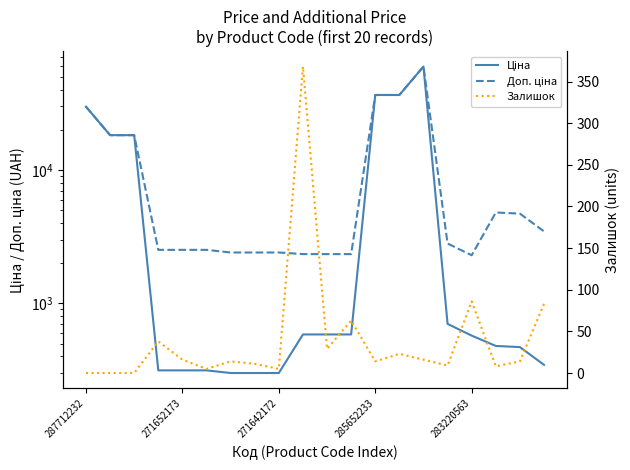

True or false: Ціна and Залишок intersect in this chart.

False